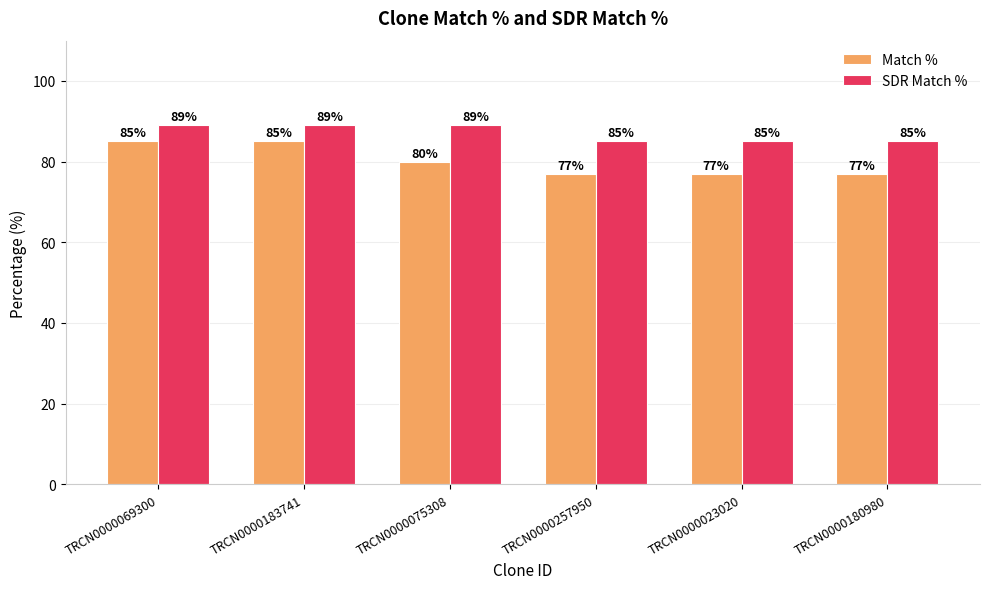

What is the difference between the highest and lowest values at TRCN0000069300?

4